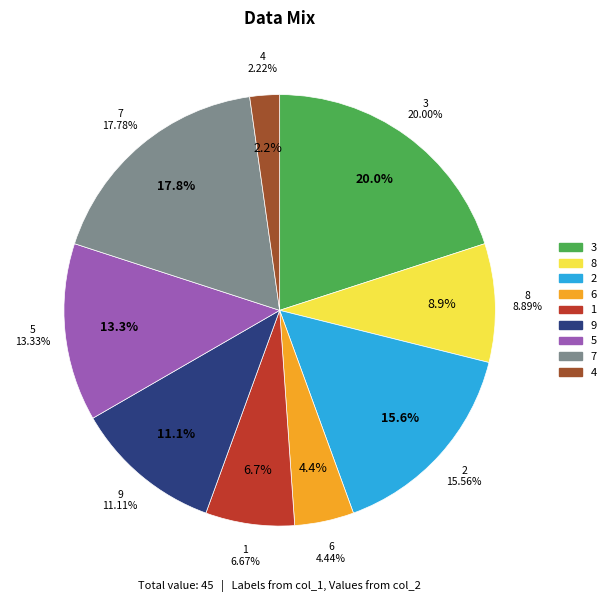

Does 5 account for over 50% of the chart?

No